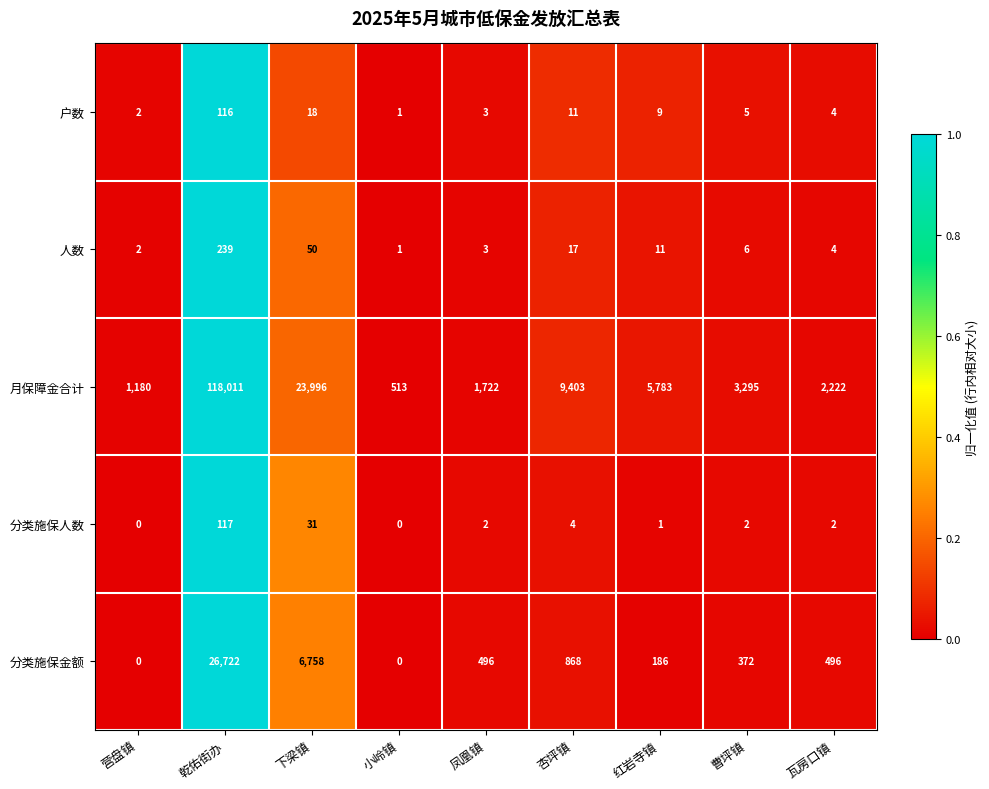

Where is 月保障金合计 nearest to the value 59262?

下梁镇